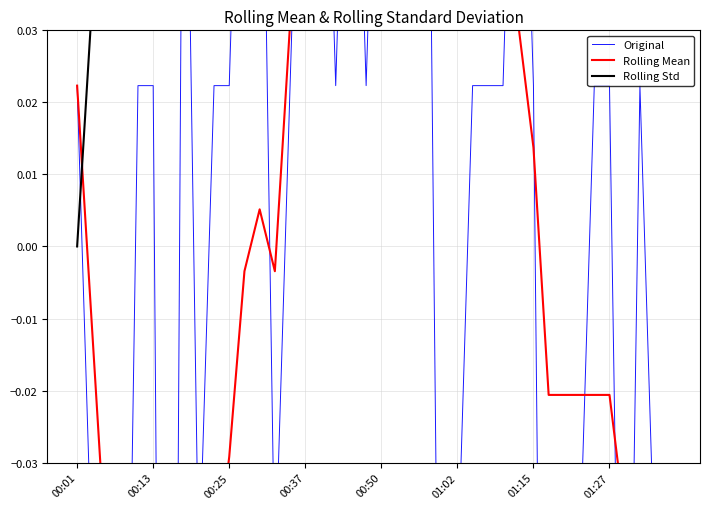

Reading left to right, what are all the values shown in this chart?

Original: 0.0	-0.0	-0.1	-0.1	0.0	0.0	-0.3	0.1	-0.0	0.0	0.0	0.1	0.1	-0.0	0.0	0.1	0.1	0.0	0.1	0.0	0.1	0.2	0.2	0.1	-0.1	-0.0	0.0	0.0	0.0	0.1	0.0	-0.2	-0.1	-0.0	0.0	0.0	-0.1	0.0	-0.0	-0.3
Rolling Mean: 0.0	-0.0	-0.0	-0.1	-0.0	-0.0	-0.1	-0.0	-0.1	-0.0	-0.0	-0.0	0.0	-0.0	0.0	0.0	0.0	0.0	0.1	0.0	0.0	0.1	0.1	0.1	0.1	0.1	0.1	0.1	0.0	0.0	0.0	-0.0	-0.0	-0.0	-0.0	-0.0	-0.0	-0.0	-0.1	-0.1
Rolling Std: 0.0	0.0	0.1	0.1	0.1	0.1	0.1	0.1	0.1	0.1	0.1	0.1	0.1	0.1	0.1	0.1	0.0	0.0	0.0	0.0	0.0	0.1	0.1	0.1	0.1	0.1	0.1	0.1	0.1	0.1	0.1	0.1	0.1	0.1	0.1	0.1	0.1	0.1	0.1	0.1